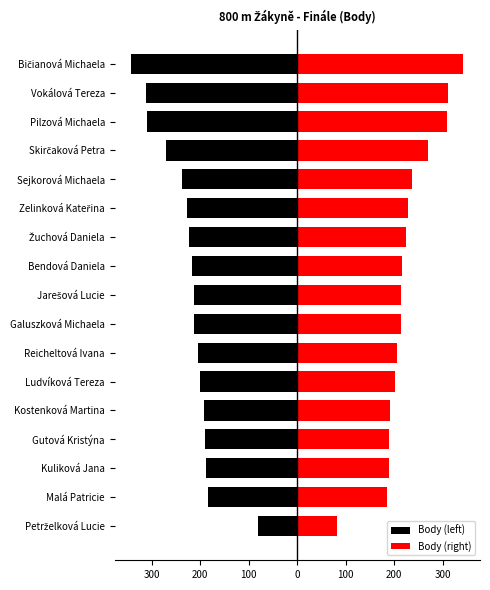

True or false: Body (left) has a value of -525.4 at Pilzová Michaela.

False